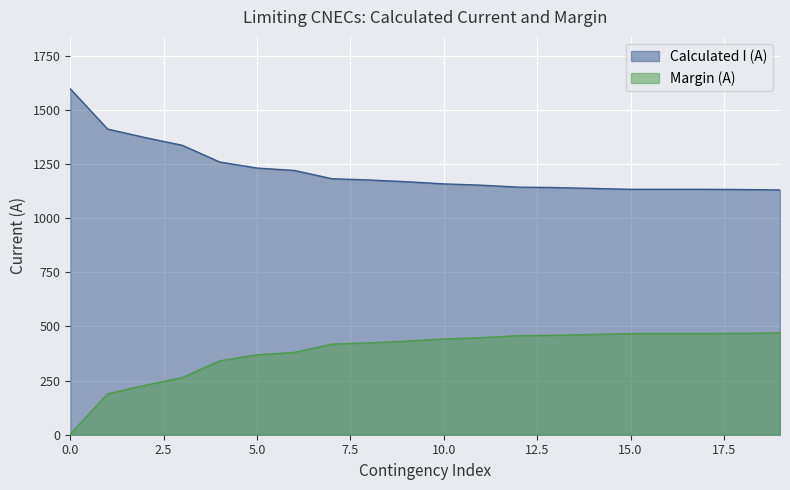

What is the difference between the maximum and minimum values in the Calculated I (A) series?

467